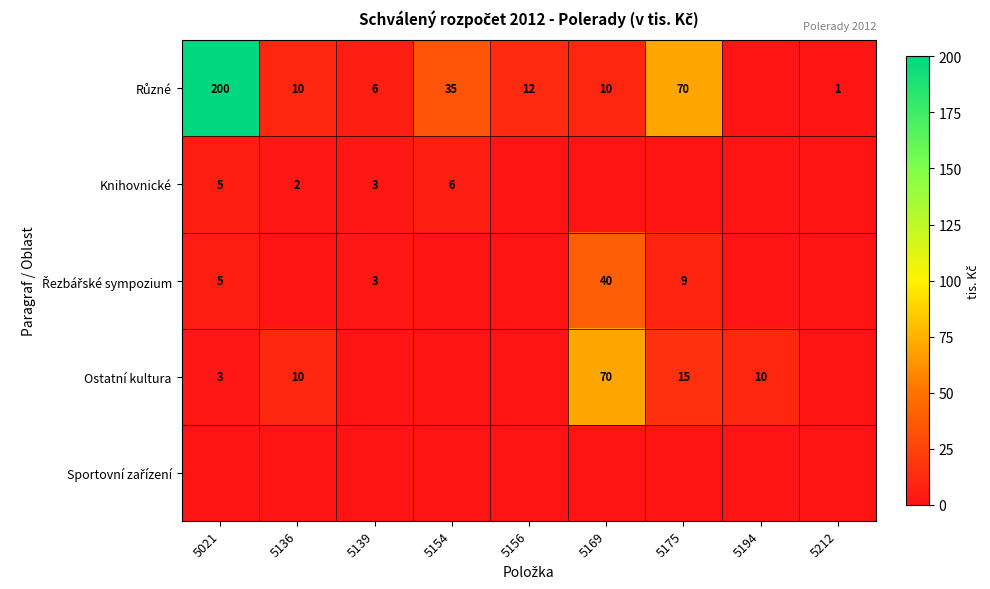

At which category is the sum across all series the highest?

5021